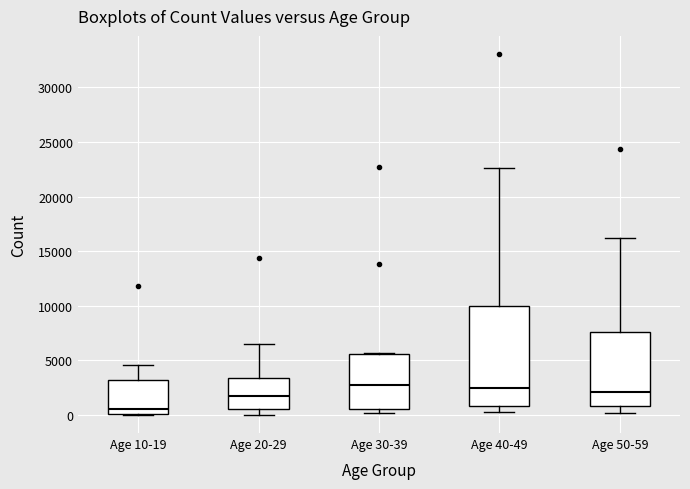

Which box is the tallest, from its lower edge to its upper edge?

Age 40-49